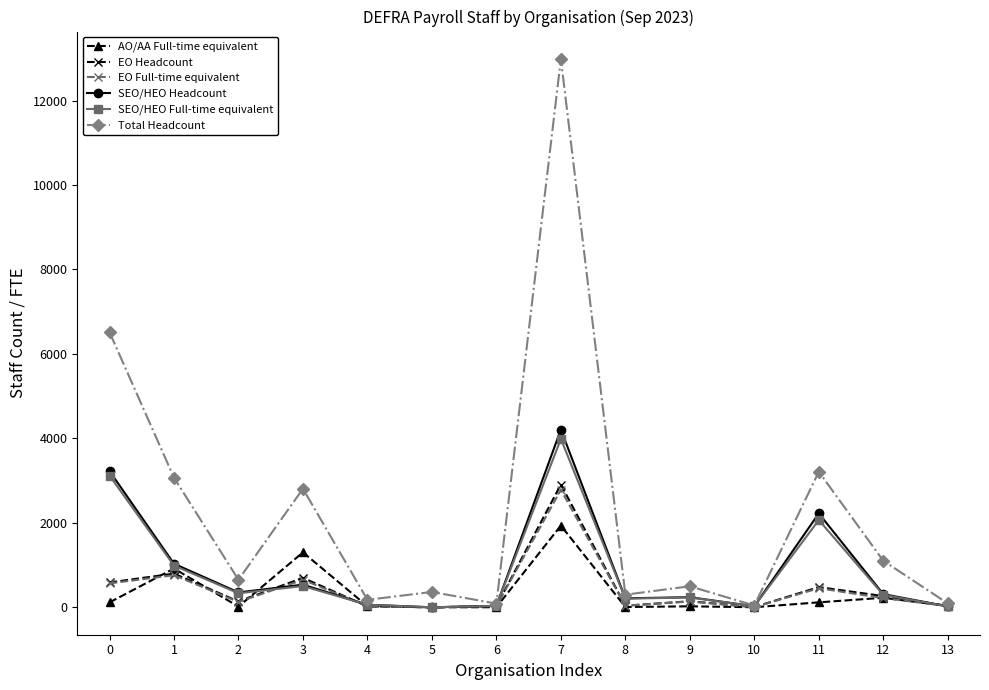

True or false: Total Headcount has more than 1 points higher than both neighbors.

True